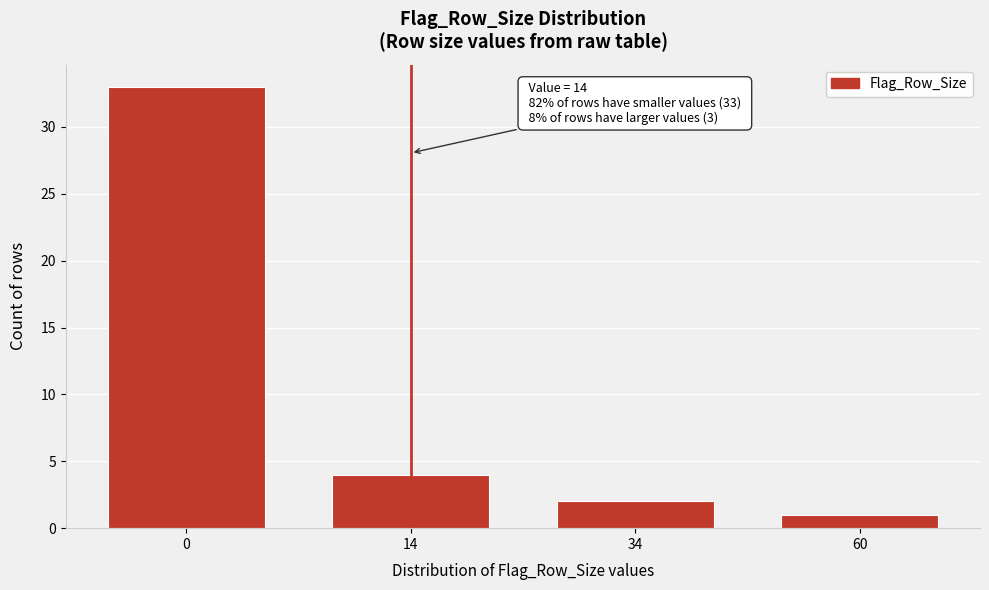

Reading left to right, list all the values displayed in this chart.

0=33	14=4	34=2	60=1